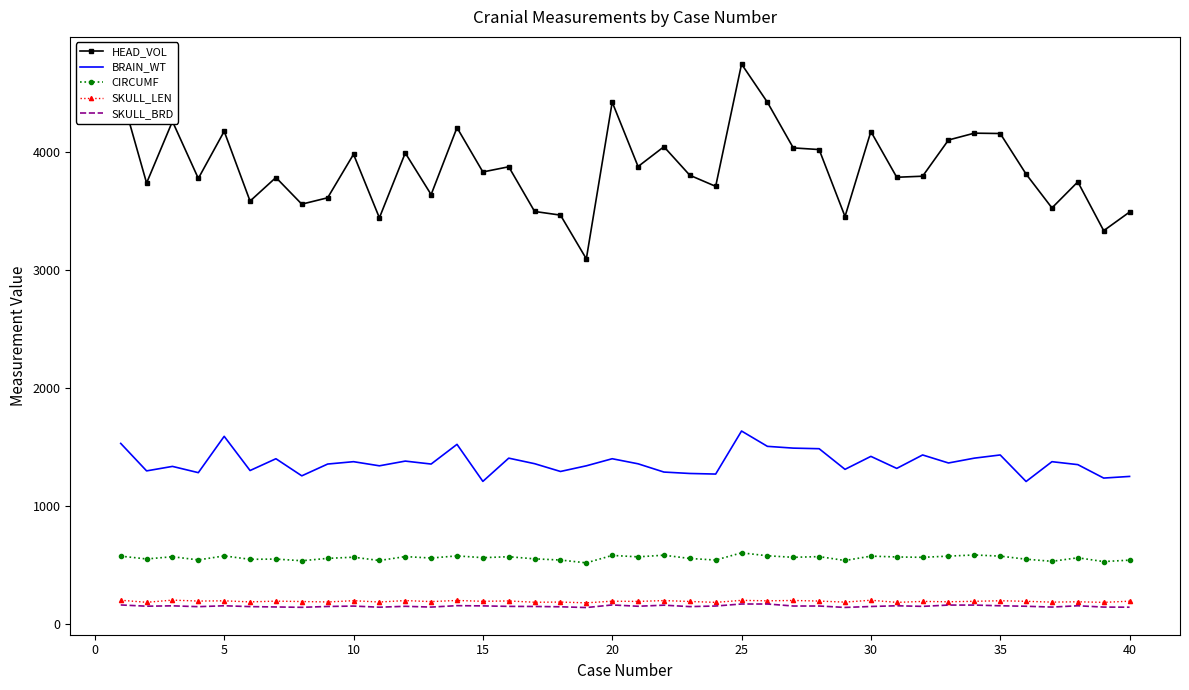

Which series has the largest total across all categories?

HEAD_VOL